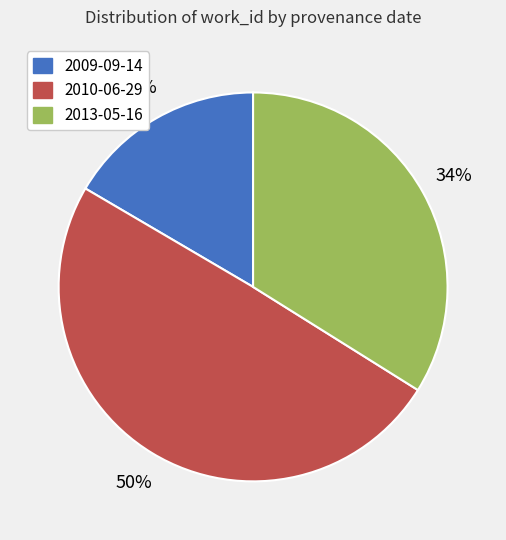

Does any single category account for the majority?

No